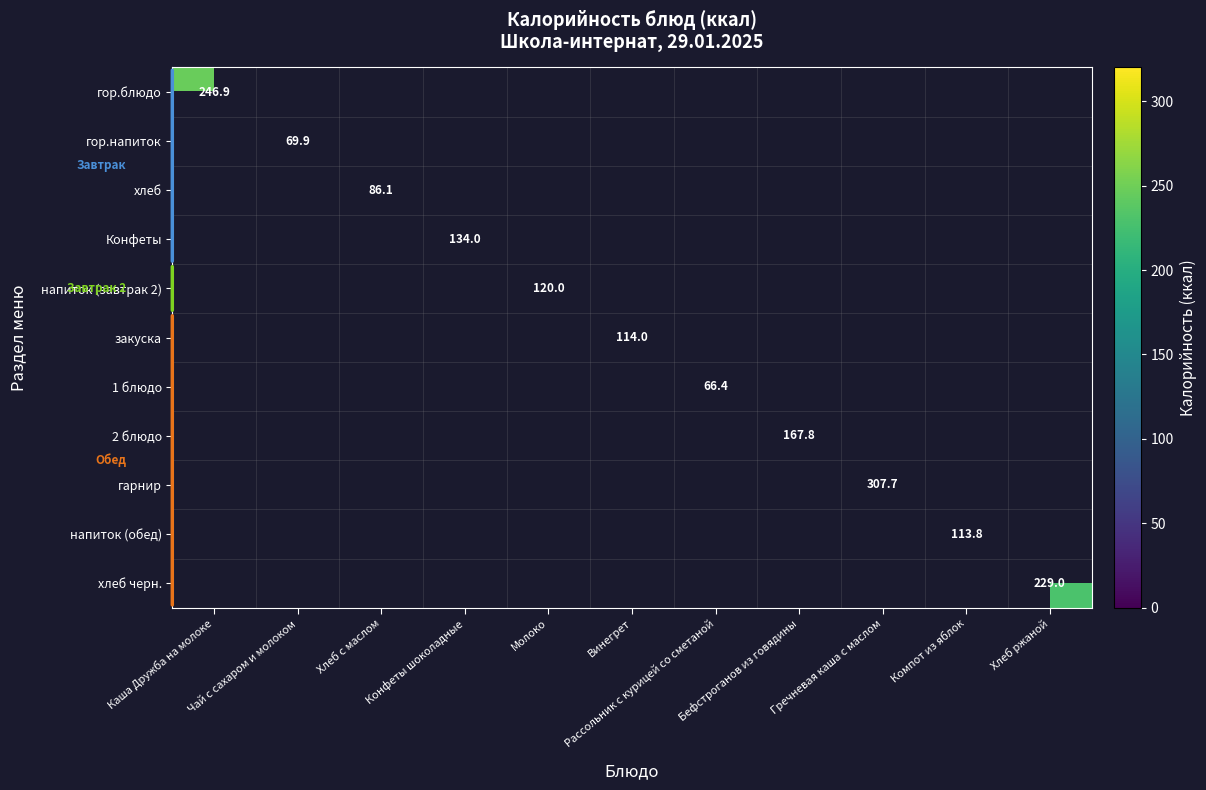

List the labels in order of 1 блюдо value, smallest first.

Каша Дружба на молоке, Чай с сахаром и молоком, Хлеб с маслом, Конфеты шоколадные, Молоко, Винегрет, Бефстроганов из говядины, Гречневая каша с маслом, Компот из яблок, Хлеб ржаной, Рассольник с курицей со сметаной